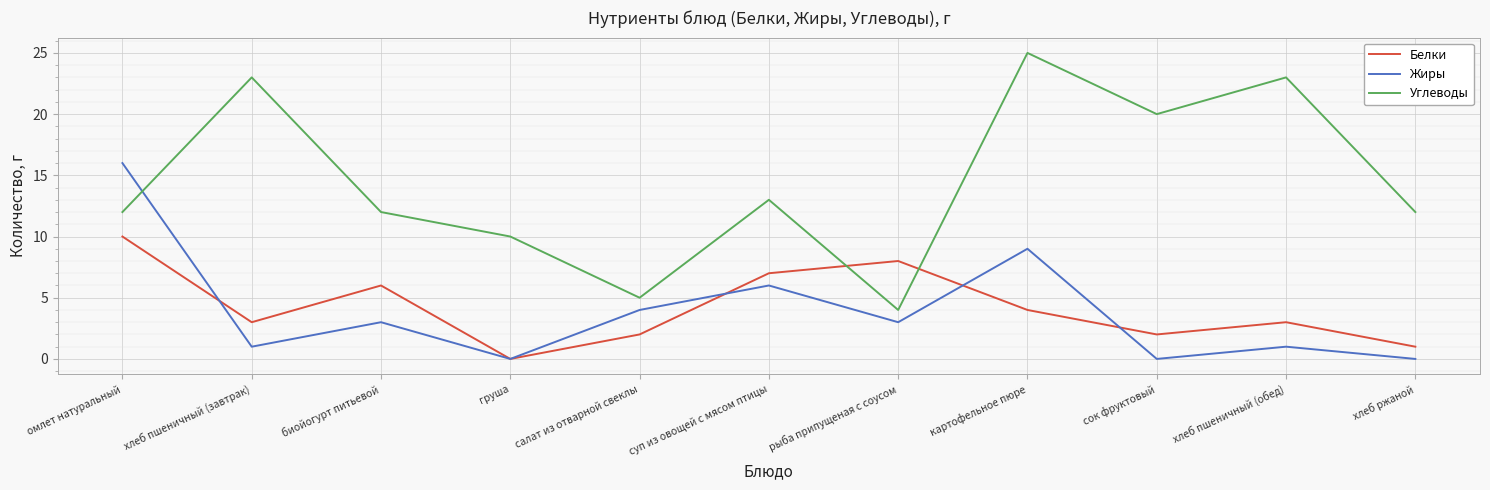

Count the Белки values in the range 2 to 7.

7